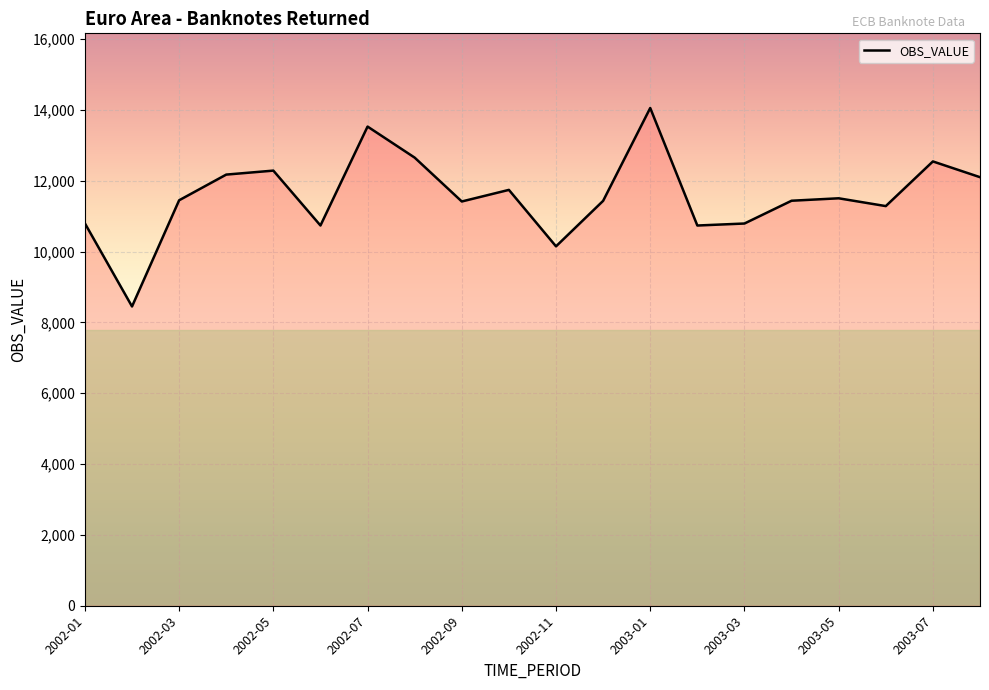

What is the greatest value displayed?

14056.3